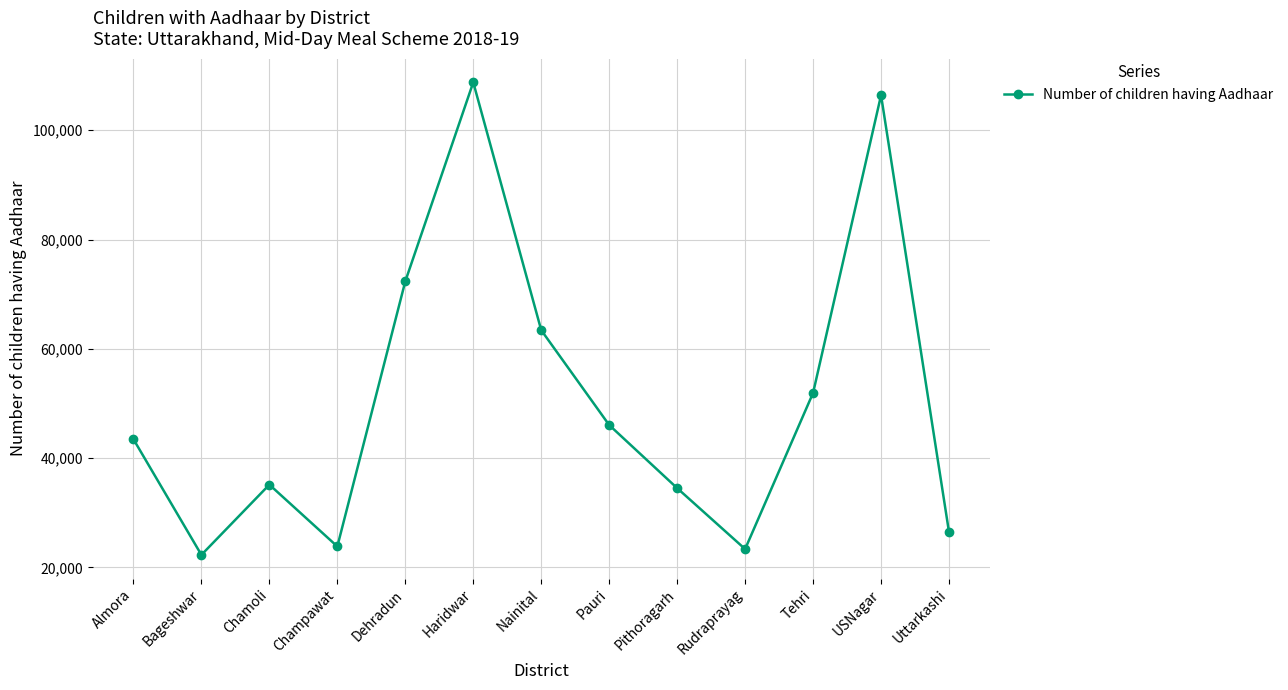

How many categories are shown in the chart?

13